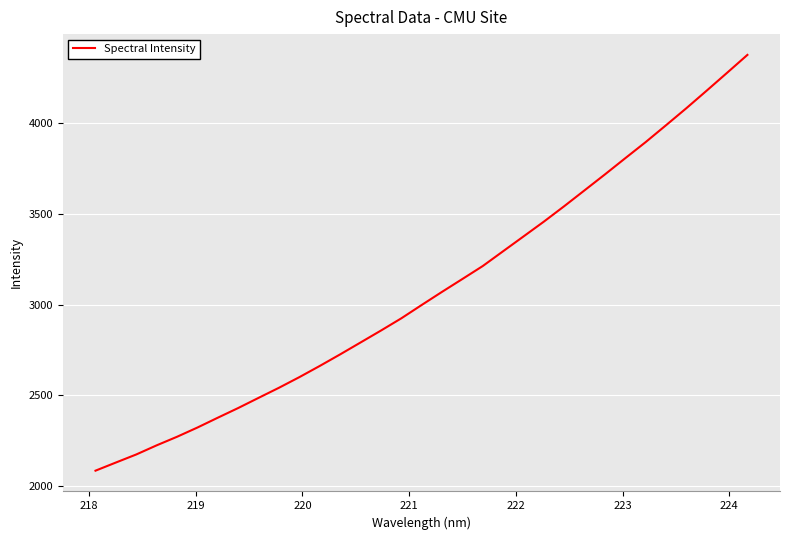

What is the minimum value shown in the chart?

2086.9